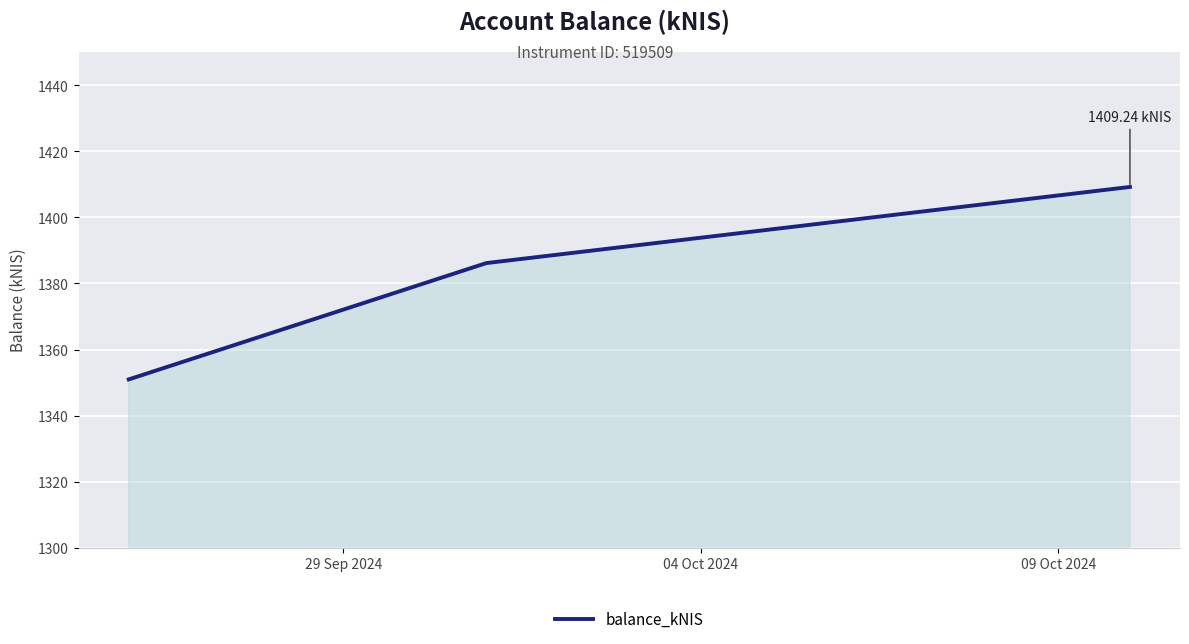

What is the minimum value shown in the chart?

1351.0